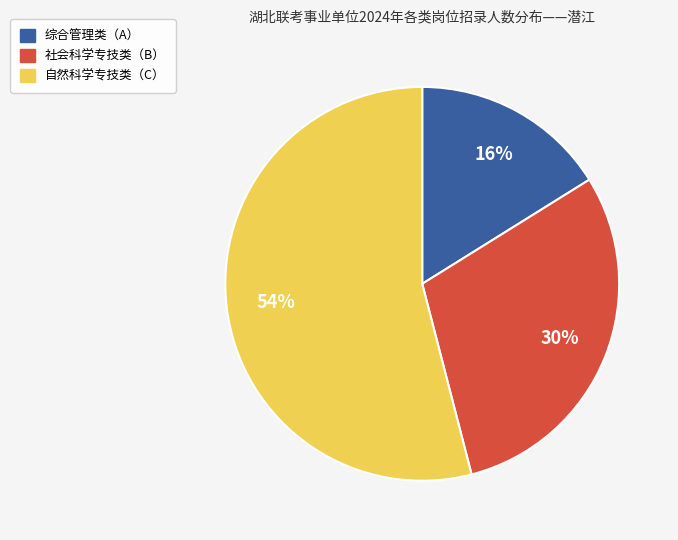

Does 自然科学专技类（C） account for over 50% of the chart?

Yes